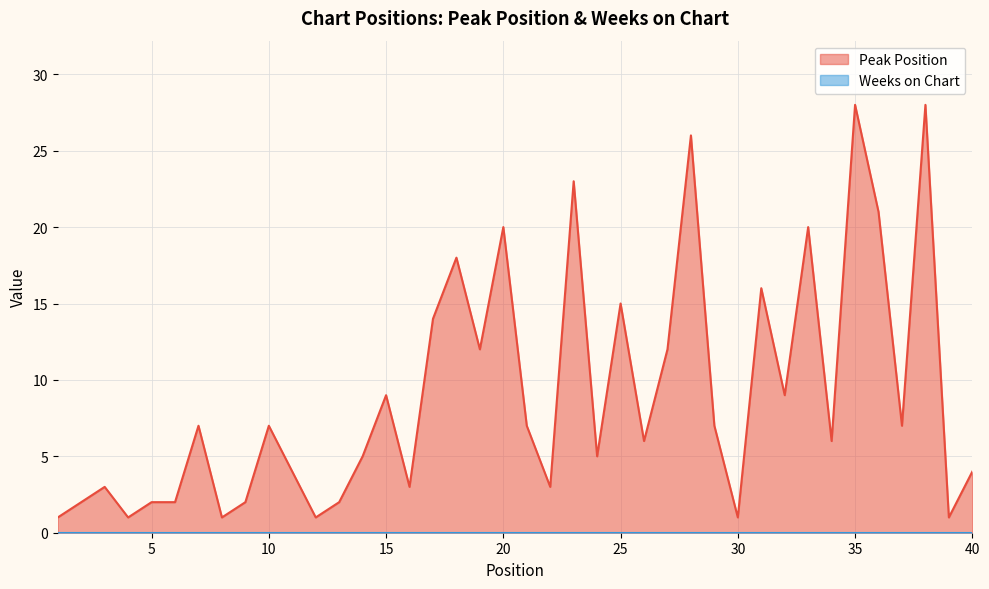

Count the number of categories in the chart.

40